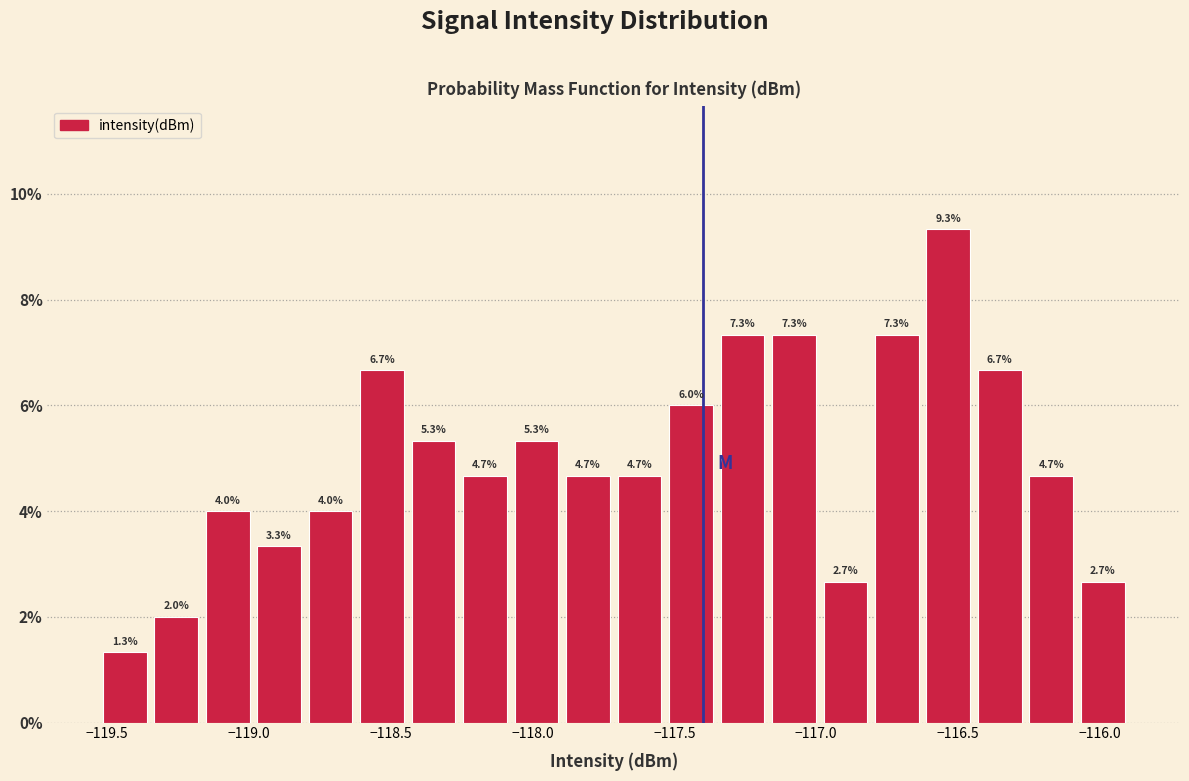

Read against the x-axis, roughly where is the centre of the tallest bar?

-116.55